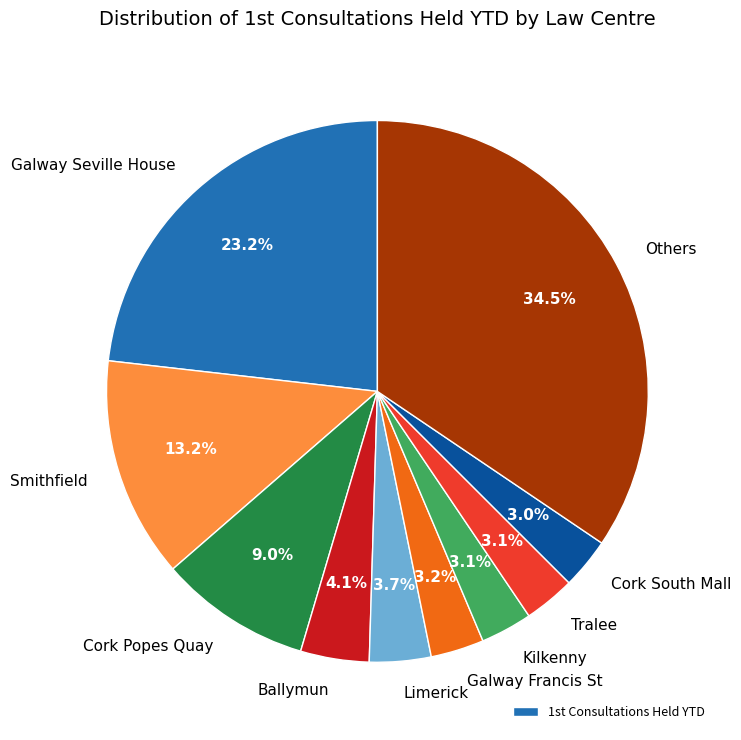

Count the number of slices in the pie.

10